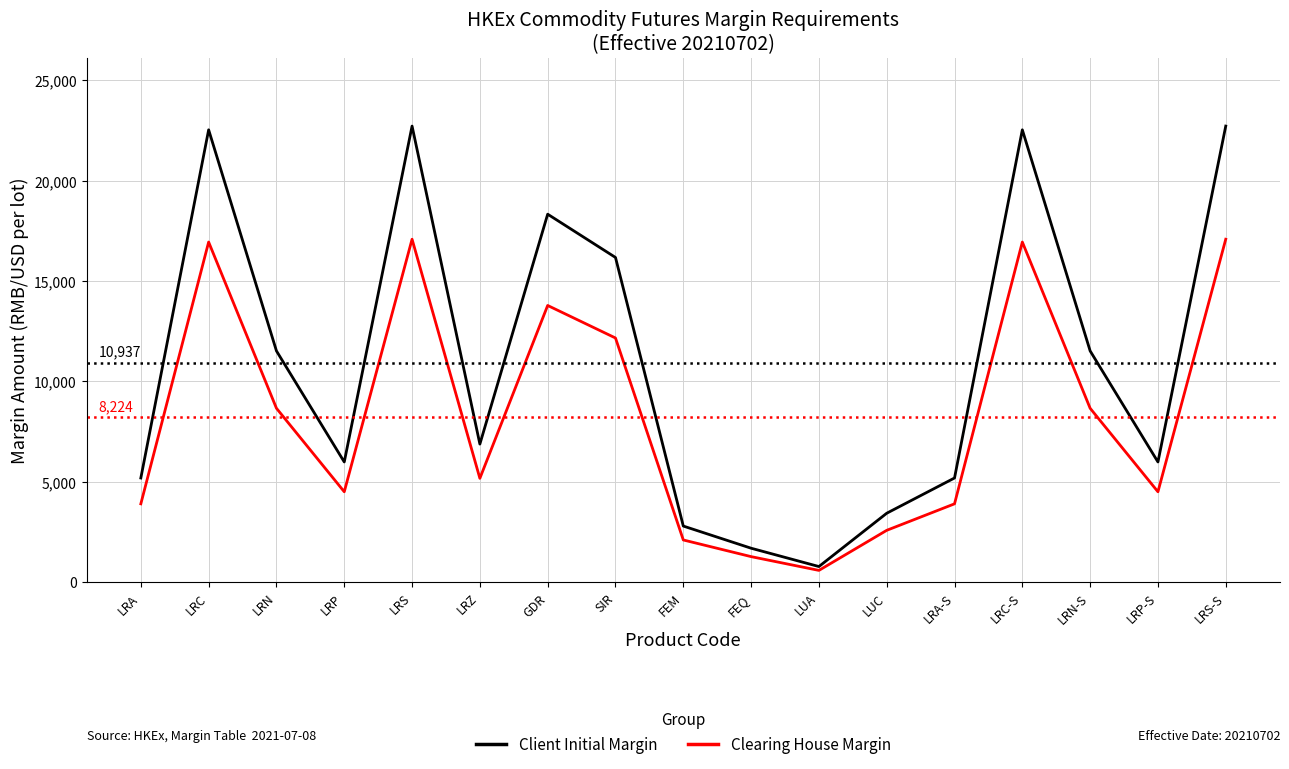

Reading left to right, extract all data points from this chart.

Client Initial Margin: 5187	22530	11517	5985	22716	6876	18327	16172	2793	1689	776	3431	5187	22530	11517	5985	22716
Clearing House Margin: 3900	16940	8660	4500	17080	5170	13780	12160	2100	1270	584	2580	3900	16940	8660	4500	17080